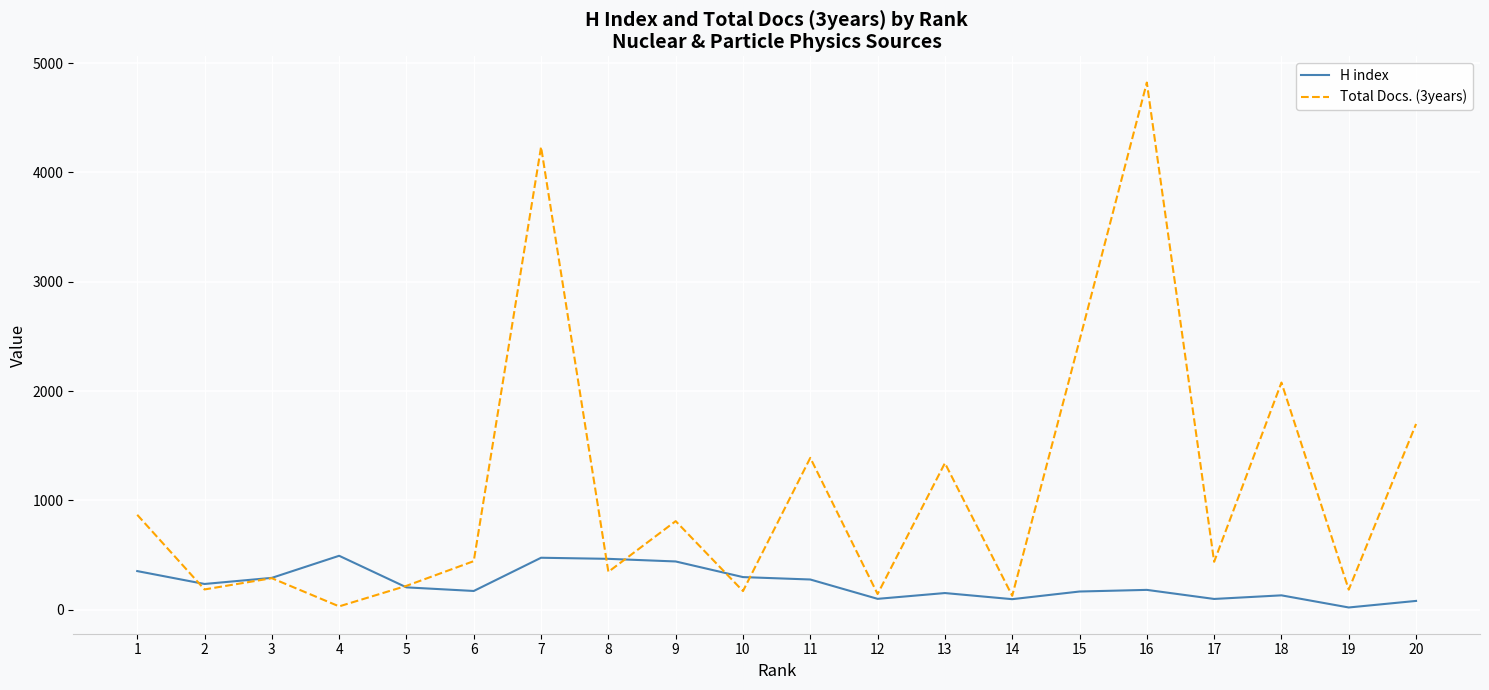

Rank the series by their maximum value, from highest to lowest.

Total Docs. (3years), H index